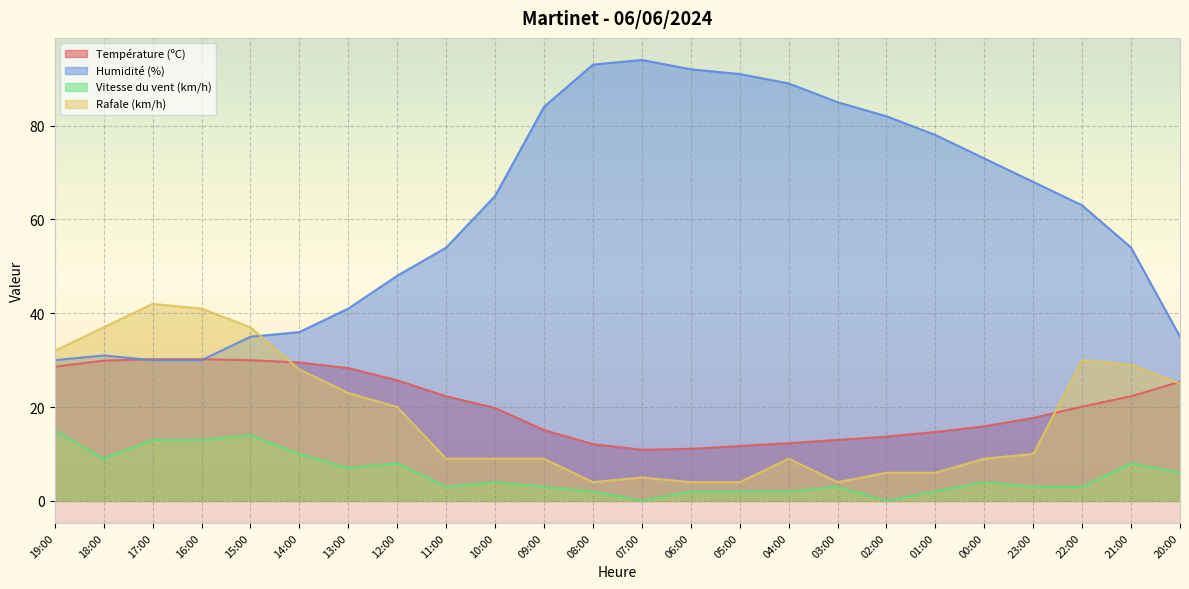

List the series in order of their peak value, highest first.

Humidité (%), Rafale (km/h), Température (ºC), Vitesse du vent (km/h)